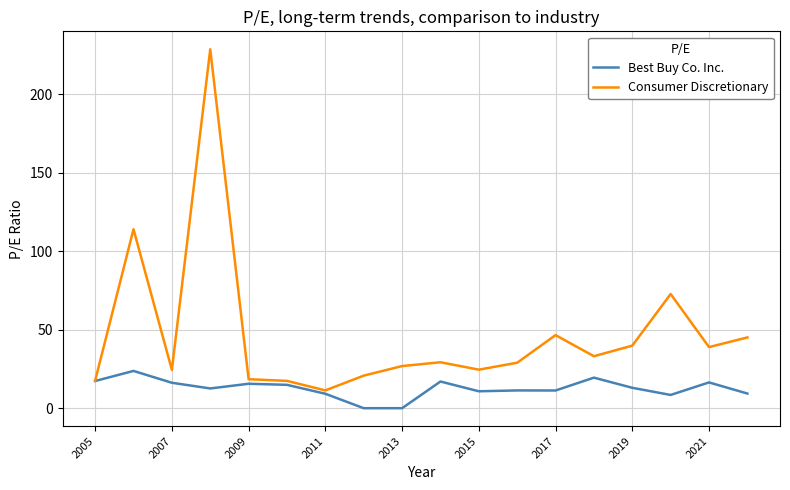

List the series in order of their peak value, lowest first.

Best Buy Co. Inc., Consumer Discretionary